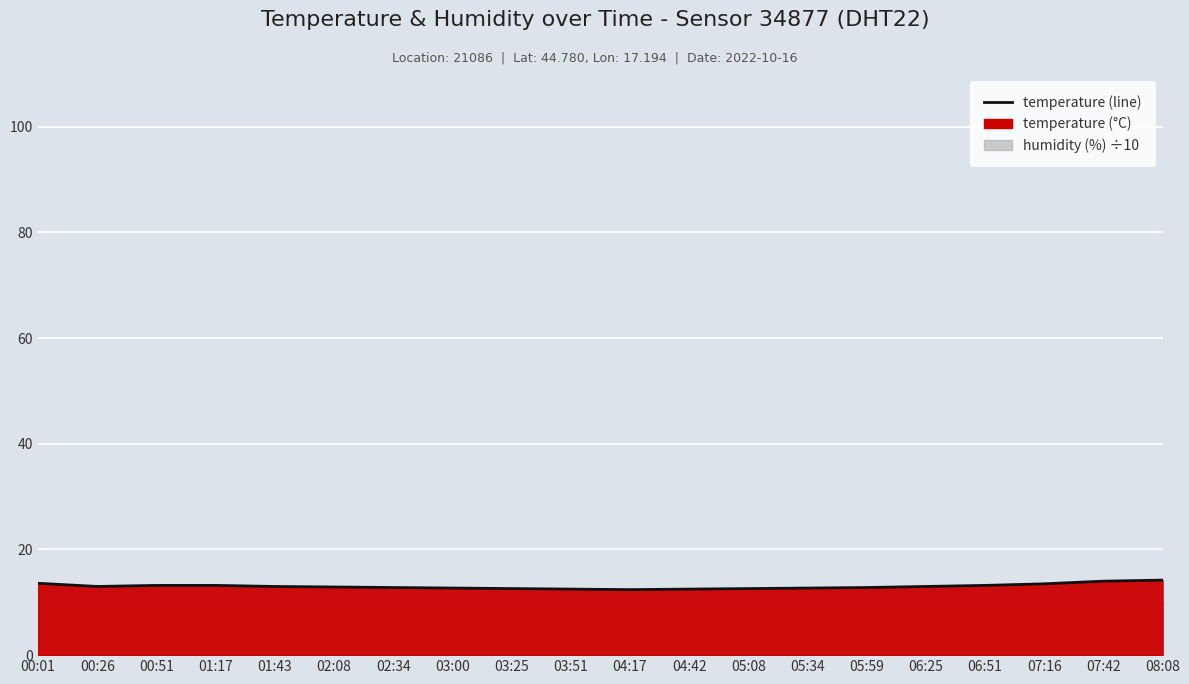

How many points are lower than both their immediate neighbors (excluding endpoints)?

2